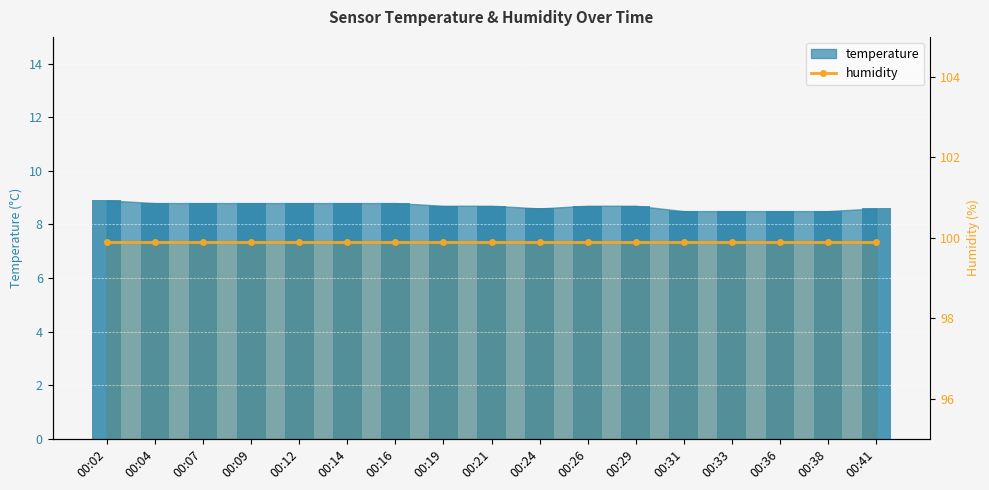

What is the sum of the temperature (bar) values at 00:04 and 00:26?

17.5